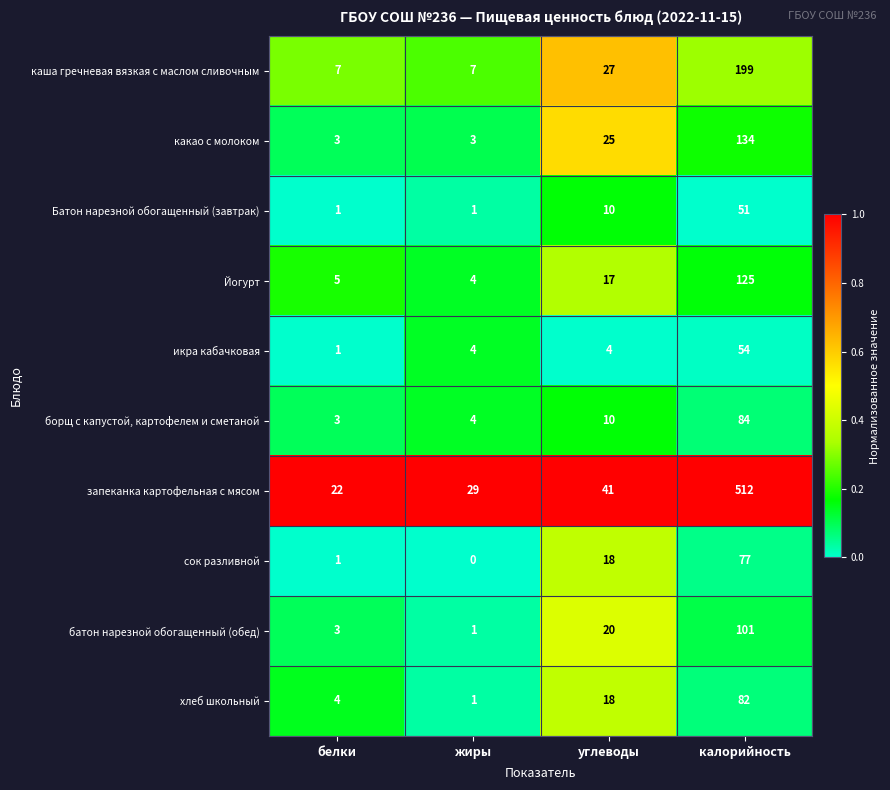

Where is сок разливной nearest to the value 38?

углеводы